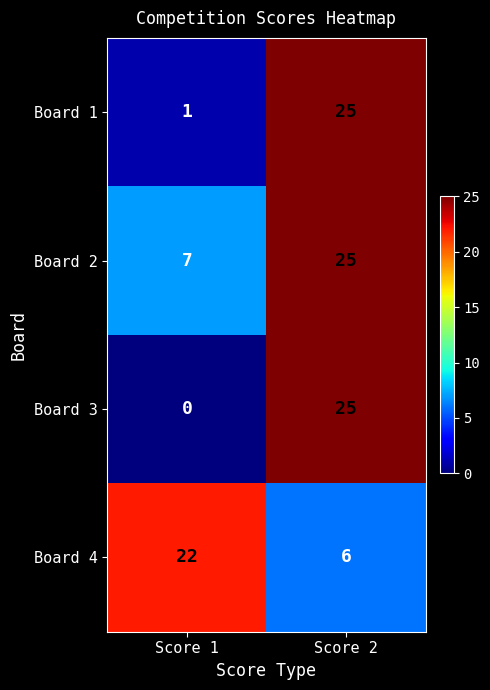

At which category is the sum across all series the highest?

Score 2